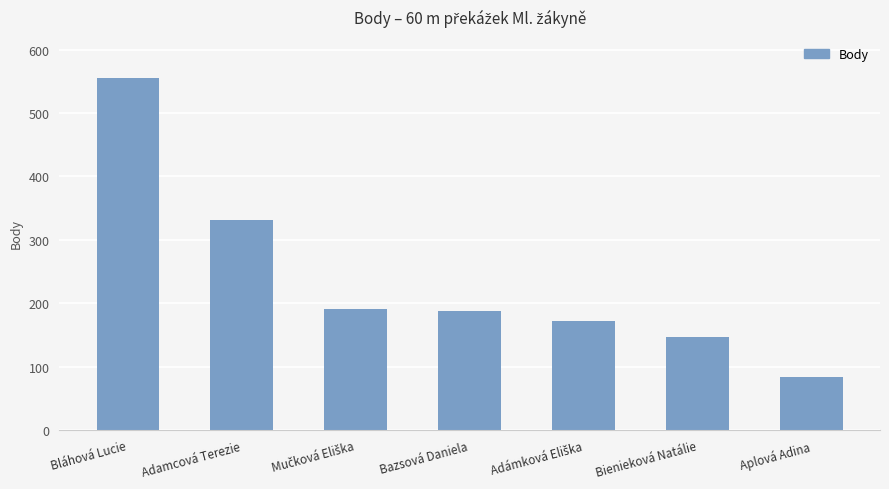

Is it true that the value at Adamcová Terezie is 331?

True